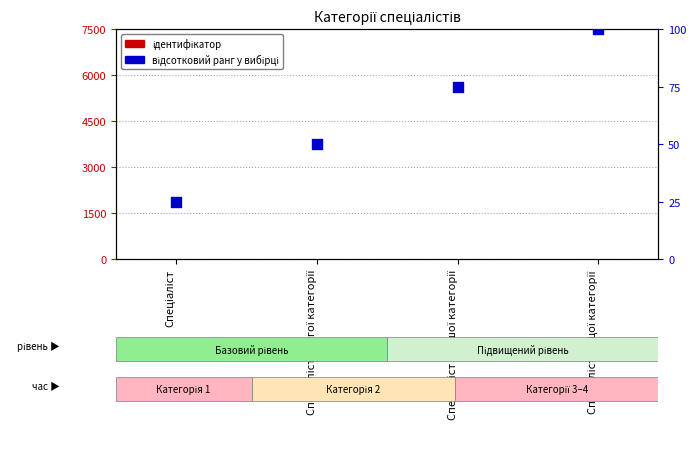

Which series has the largest Y range (max minus min)?

відсотковий ранг у вибірці